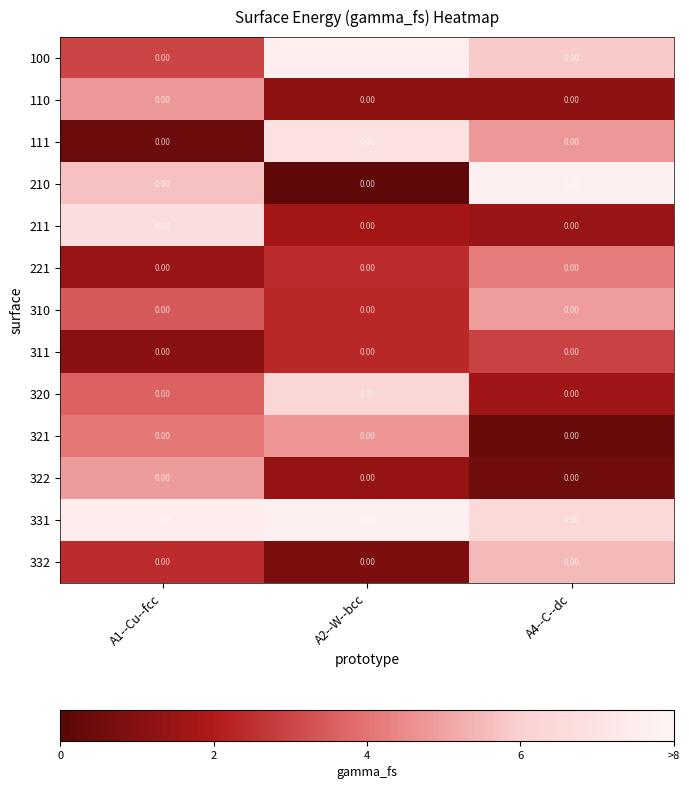

Reading right to left, transcribe all the data shown in this chart.

100: A4--C--dc=0.0	A2--W--bcc=0.0	A1--Cu--fcc=0.0
110: A4--C--dc=0.0	A2--W--bcc=0.0	A1--Cu--fcc=0.0
111: A4--C--dc=0.0	A2--W--bcc=0.0	A1--Cu--fcc=0.0
210: A4--C--dc=0.0	A2--W--bcc=0.0	A1--Cu--fcc=0.0
211: A4--C--dc=0.0	A2--W--bcc=0.0	A1--Cu--fcc=0.0
221: A4--C--dc=0.0	A2--W--bcc=0.0	A1--Cu--fcc=0.0
310: A4--C--dc=0.0	A2--W--bcc=0.0	A1--Cu--fcc=0.0
311: A4--C--dc=0.0	A2--W--bcc=0.0	A1--Cu--fcc=0.0
320: A4--C--dc=0.0	A2--W--bcc=0.0	A1--Cu--fcc=0.0
321: A4--C--dc=0.0	A2--W--bcc=0.0	A1--Cu--fcc=0.0
322: A4--C--dc=0.0	A2--W--bcc=0.0	A1--Cu--fcc=0.0
331: A4--C--dc=0.0	A2--W--bcc=0.0	A1--Cu--fcc=0.0
332: A4--C--dc=0.0	A2--W--bcc=0.0	A1--Cu--fcc=0.0